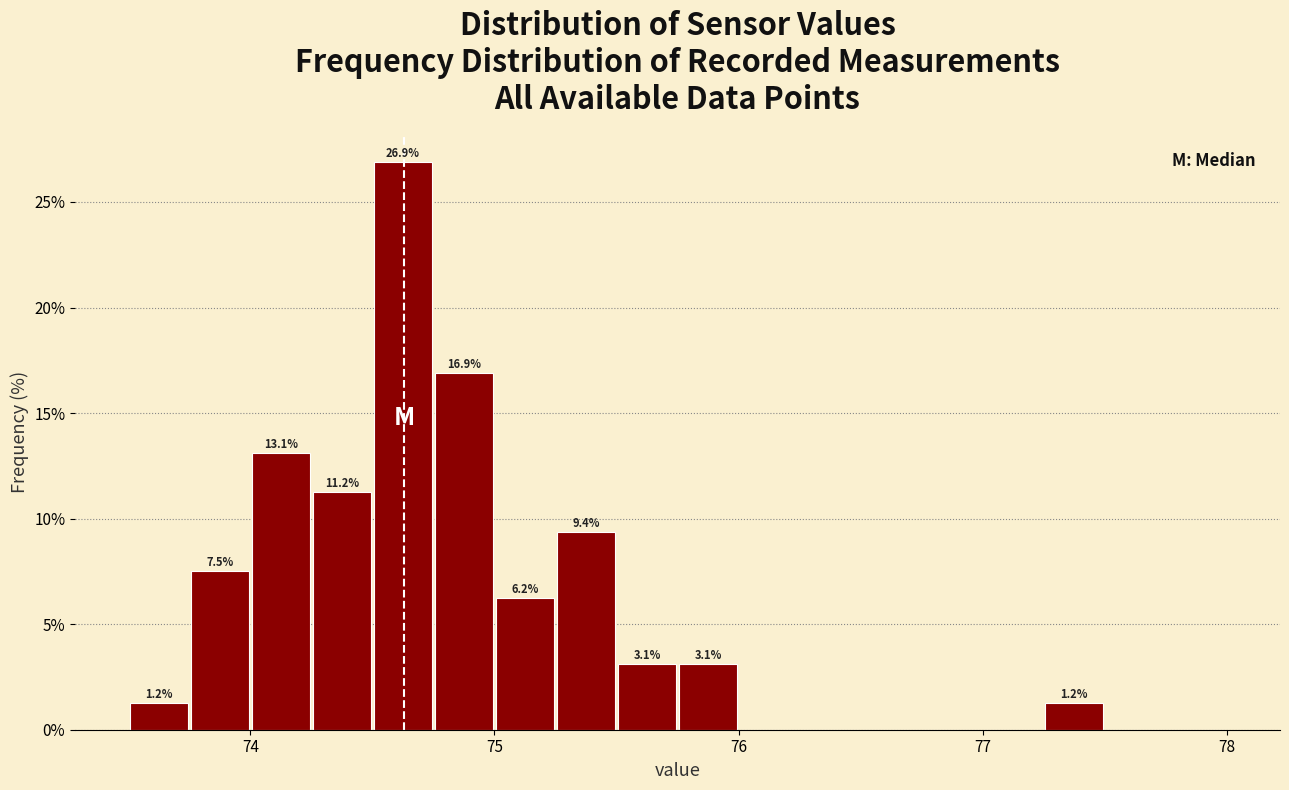

Around what value on the x-axis is the tallest bar? Give the approximate position of its centre, as read against the axis.

74.6